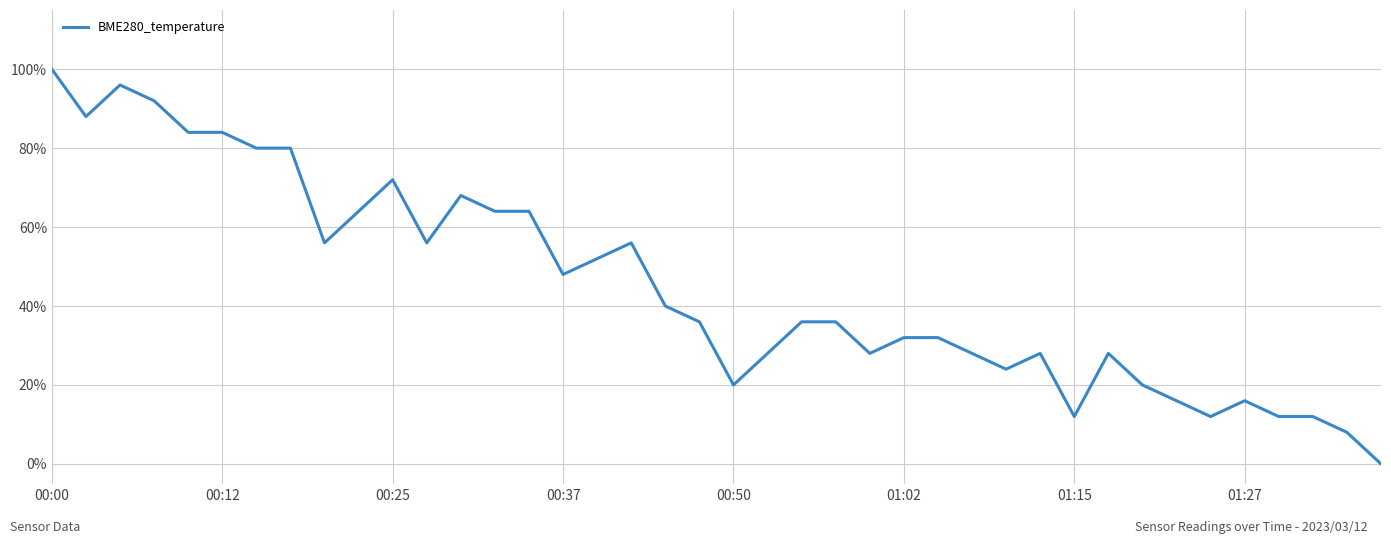

Is this an area chart (filled region under the line)?

No